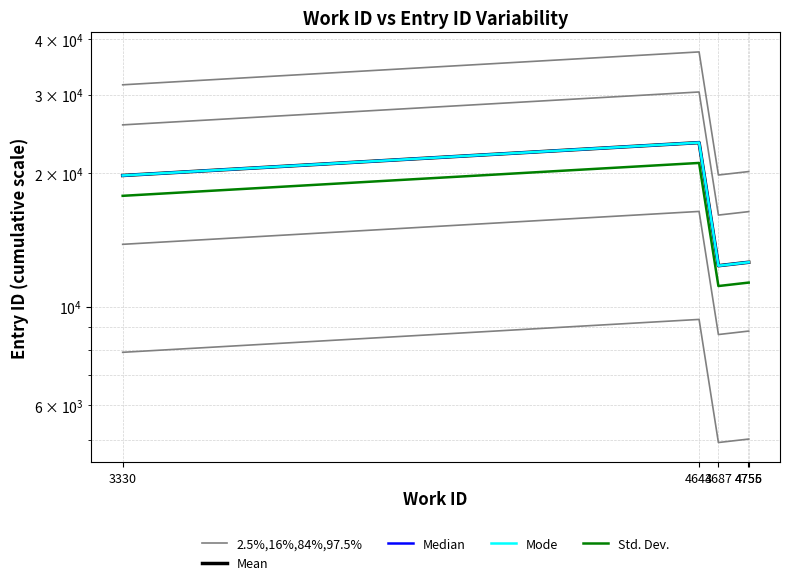

How many values in the Median series exceed 12586?

2